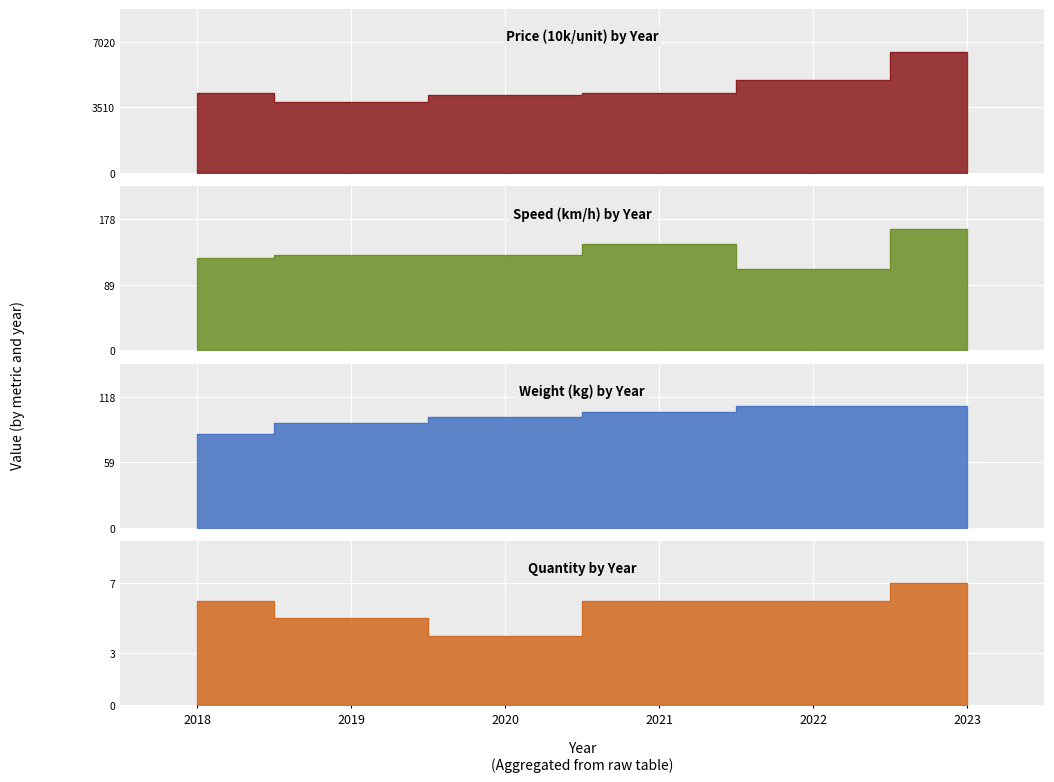

At which label is Speed (km/h) closest to 137?

2019